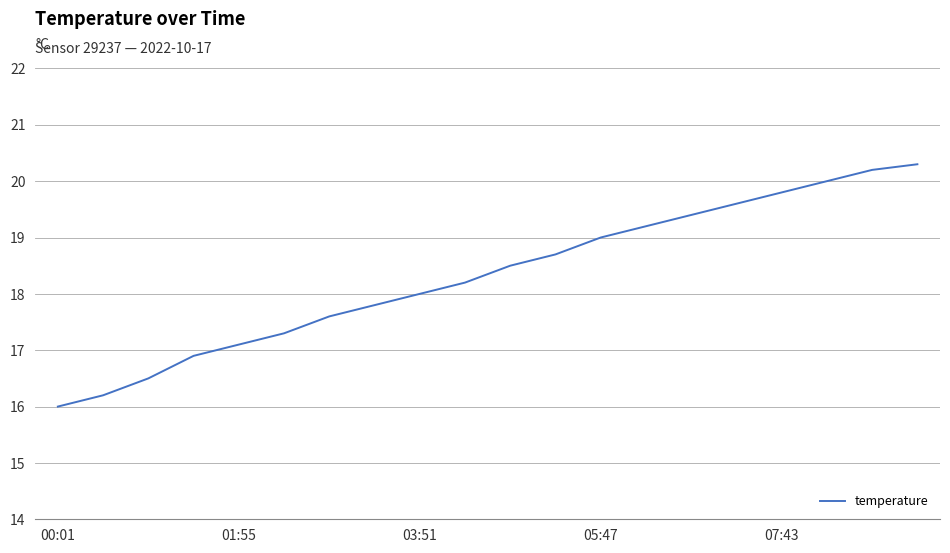

What is the difference between the maximum and minimum values?

4.3